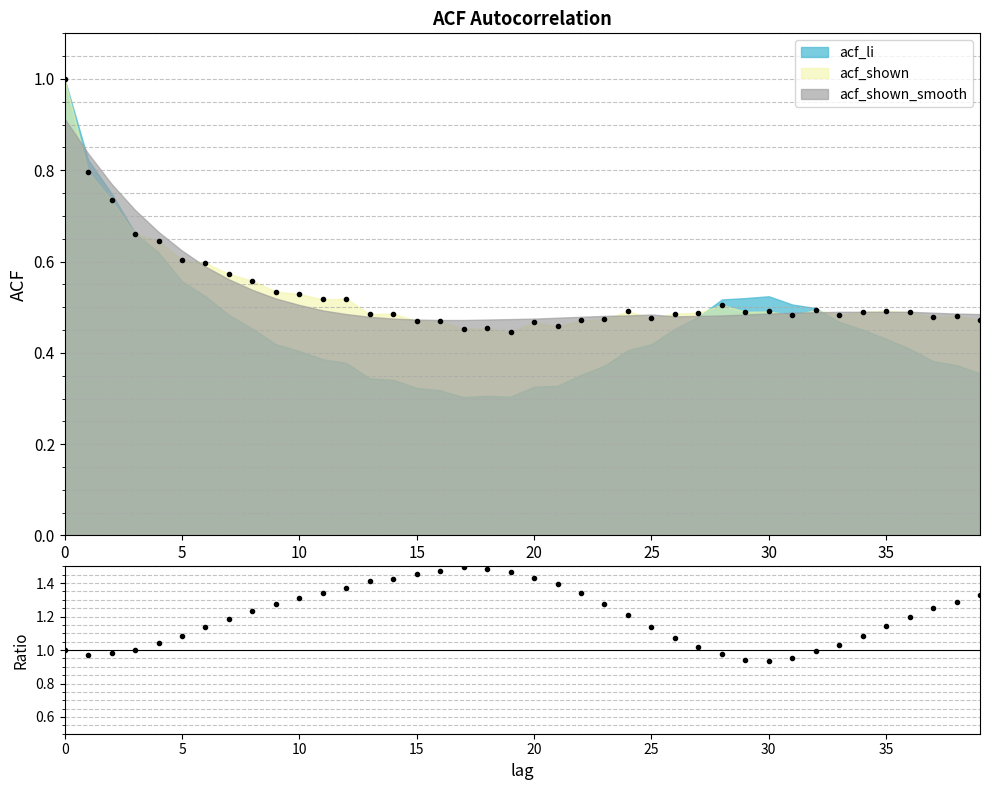

What is the change in value from 12 to 38?

-0.1